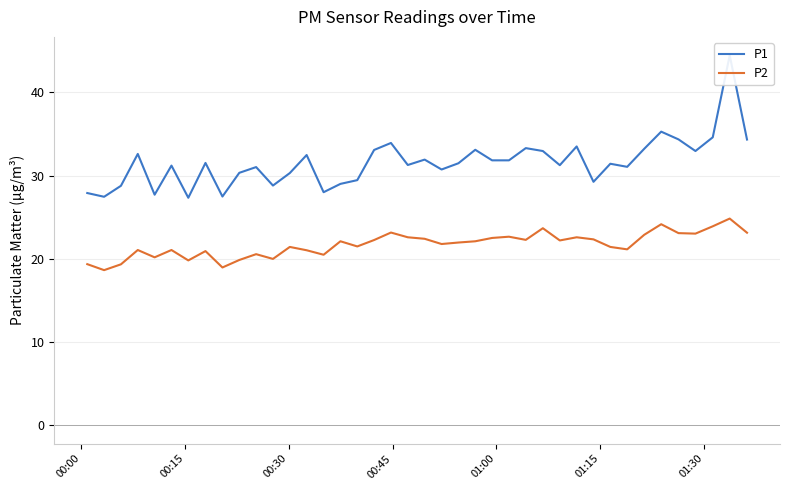

What is the maximum value for P2?

24.8